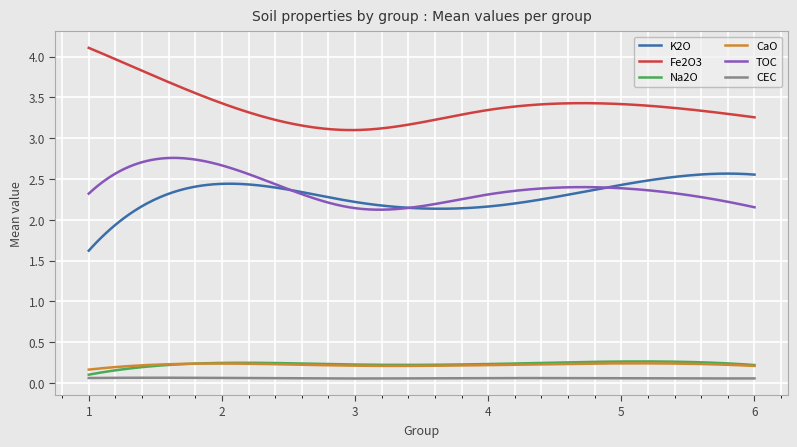

True or false: TOC and Na2O intersect in this chart.

False